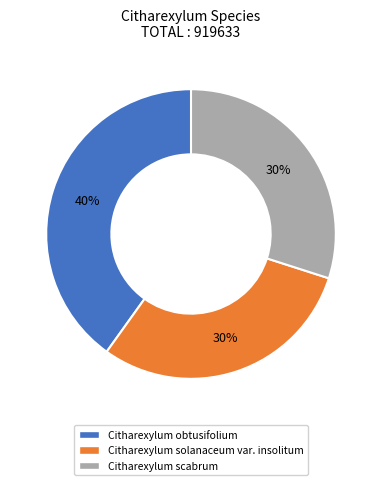

Between Citharexylum solanaceum var. insolitum and Citharexylum obtusifolium, which is larger?

Citharexylum obtusifolium